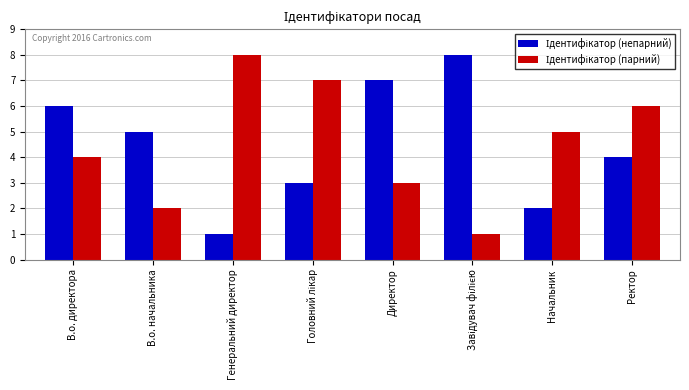

Are the bars horizontal?

No